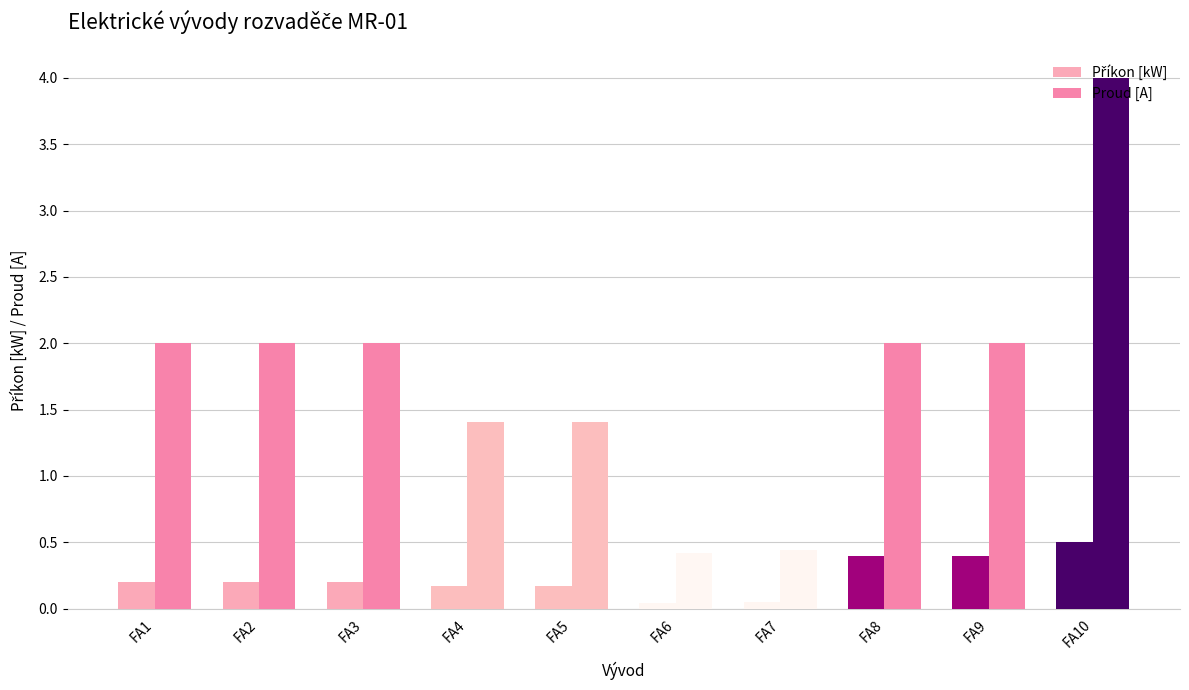

Which series changed the most between FA7 and FA8?

Proud [A]